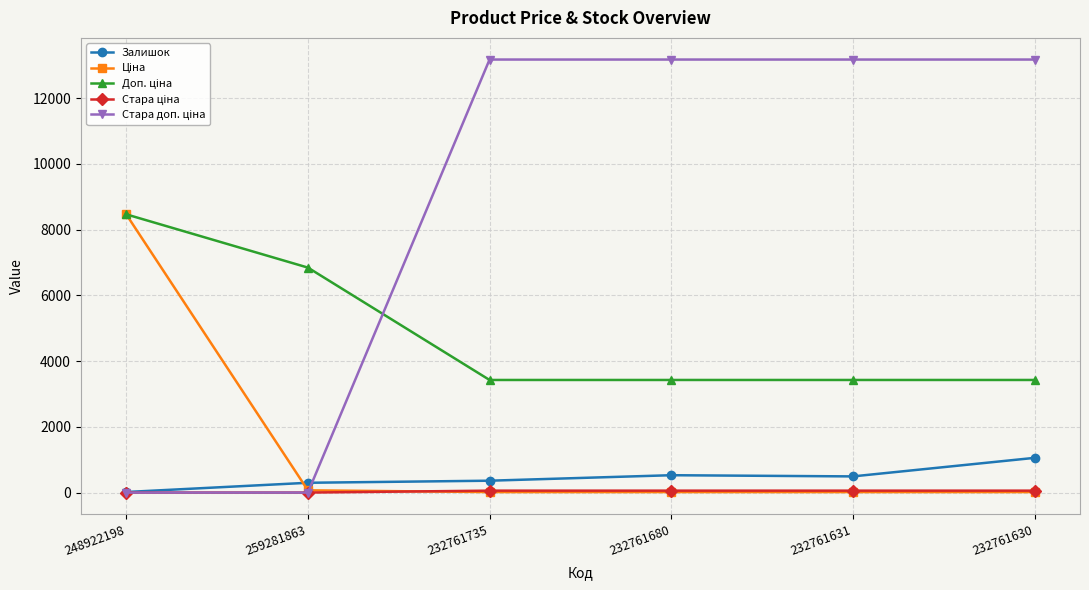

What is the greatest value displayed?

13171.5